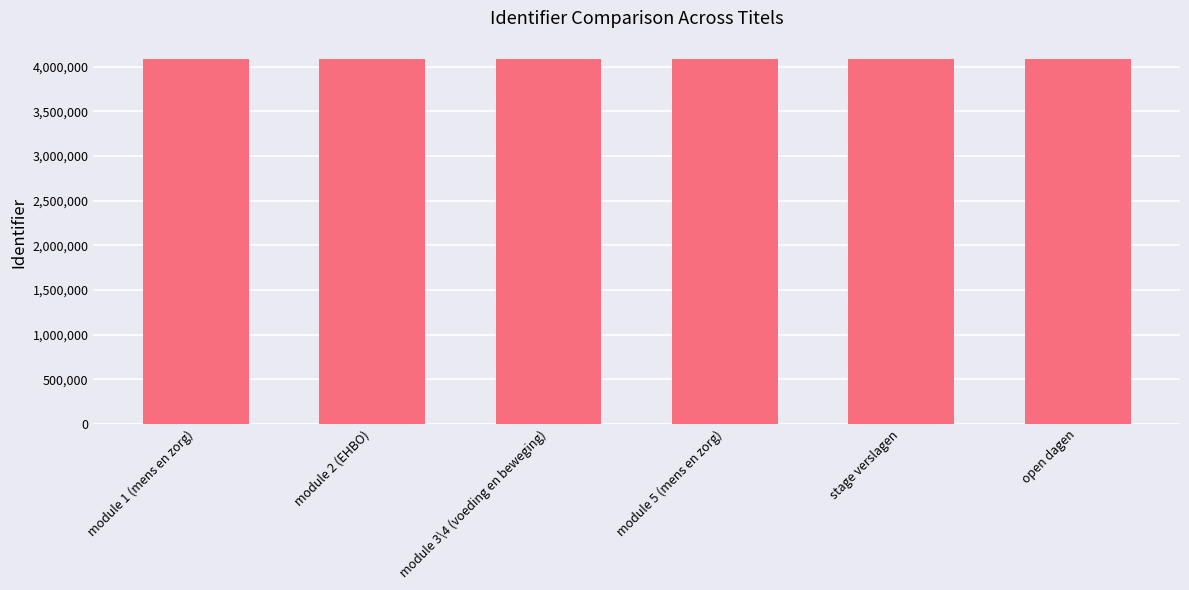

What is the ratio of the value at module 5 (mens en zorg) to the value at module 1 (mens en zorg)?

1.0